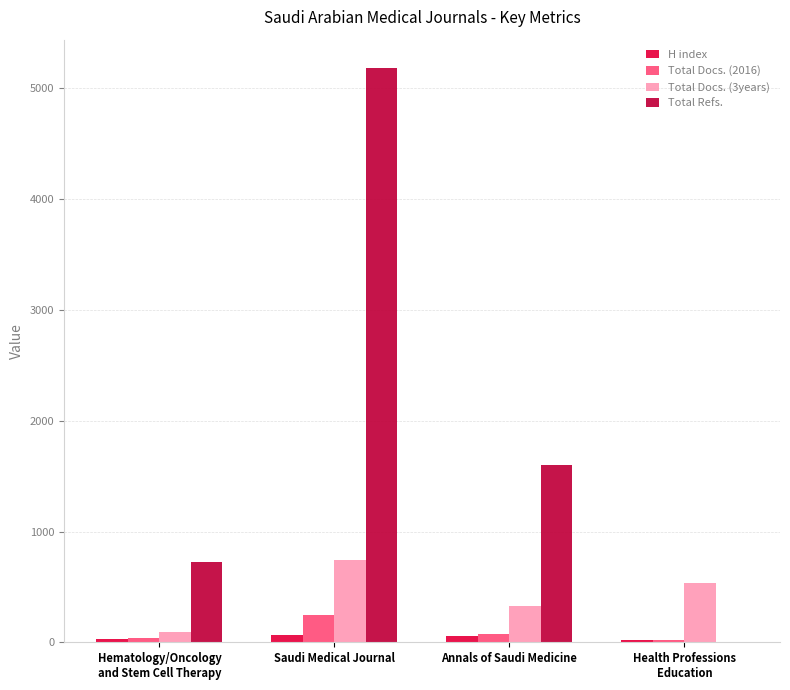

What is the total value across all series at Hematology/Oncology
and Stem Cell Therapy?

884